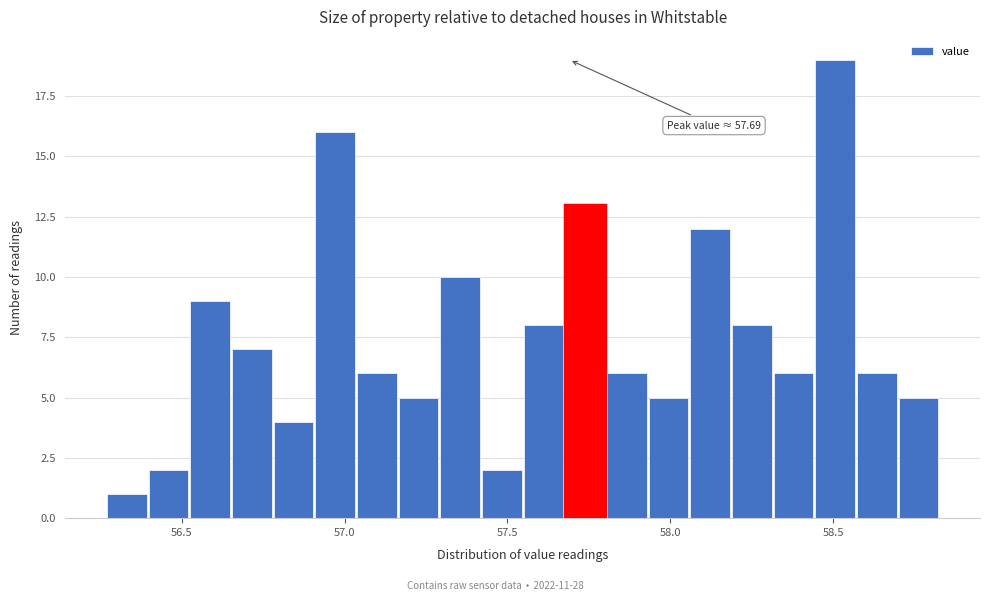

Read against the x-axis, roughly where is the centre of the tallest bar?

58.50